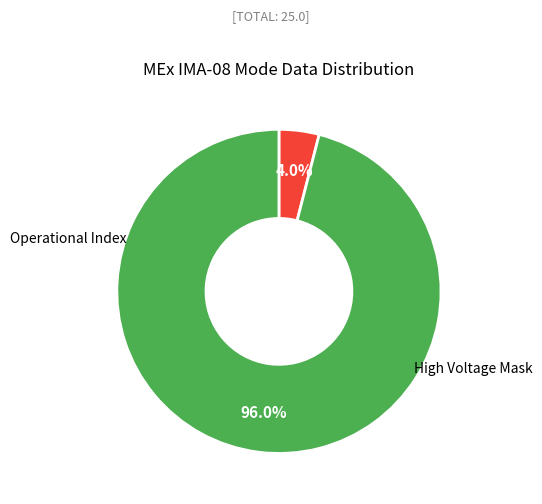

Is there a majority slice in this chart?

Yes